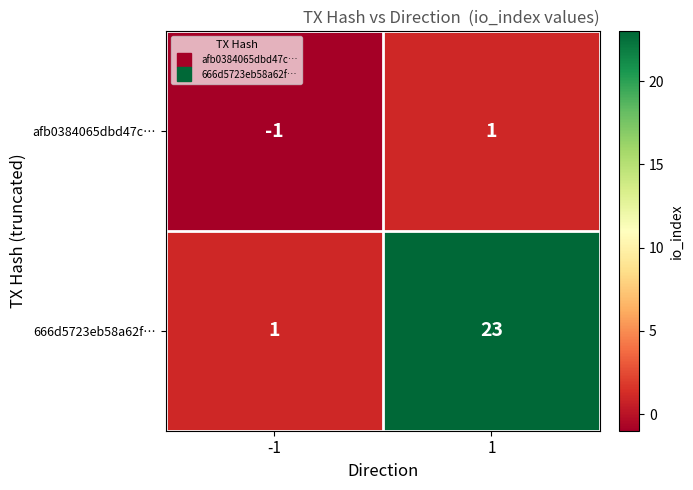

Reading right to left, transcribe all the data shown in this chart.

afb0384065dbd47c…: 1	-1
666d5723eb58a62f…: 23	1